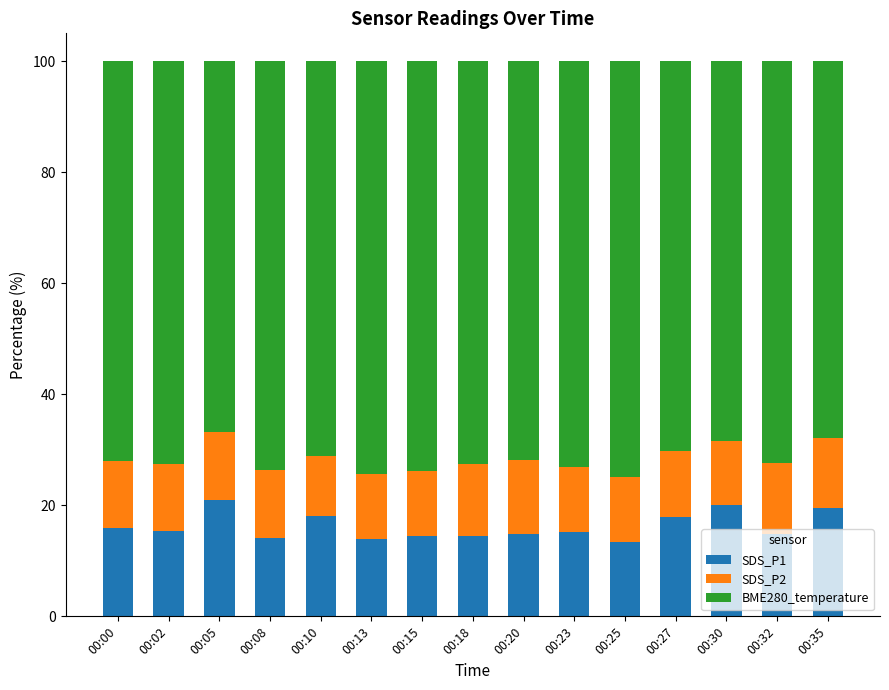

What is the total value across all series at 00:02?

100.0